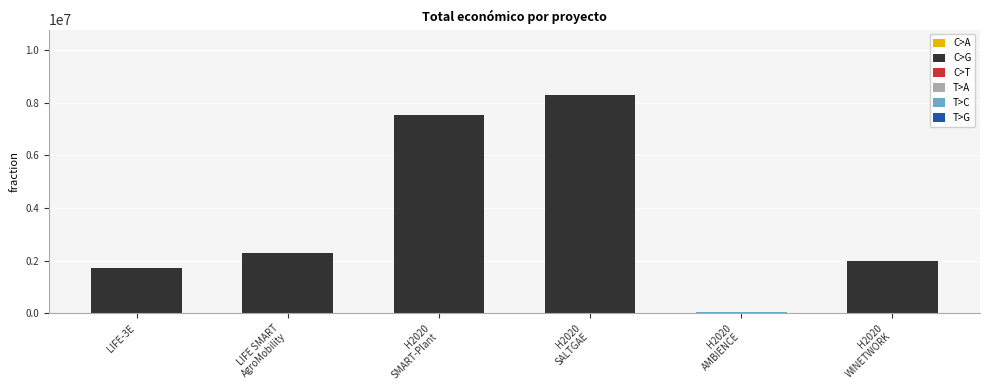

How many values are below 2291942?

3